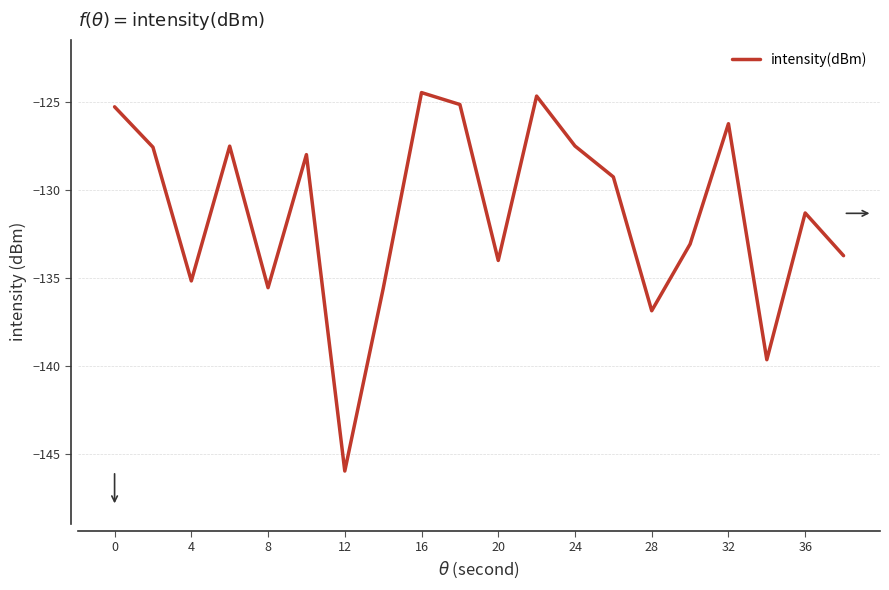

How many lines are shown in the chart?

1